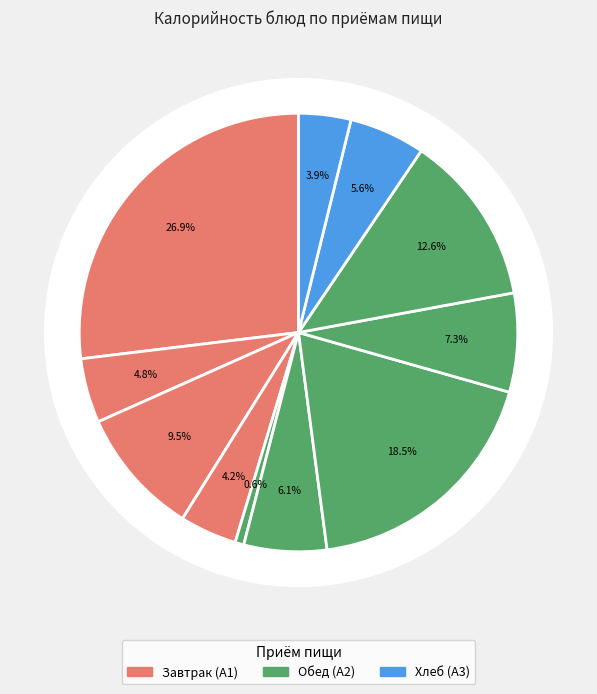

What is the total percentage of Ржано-пшеничный and Капуста тушенная?

11.1%